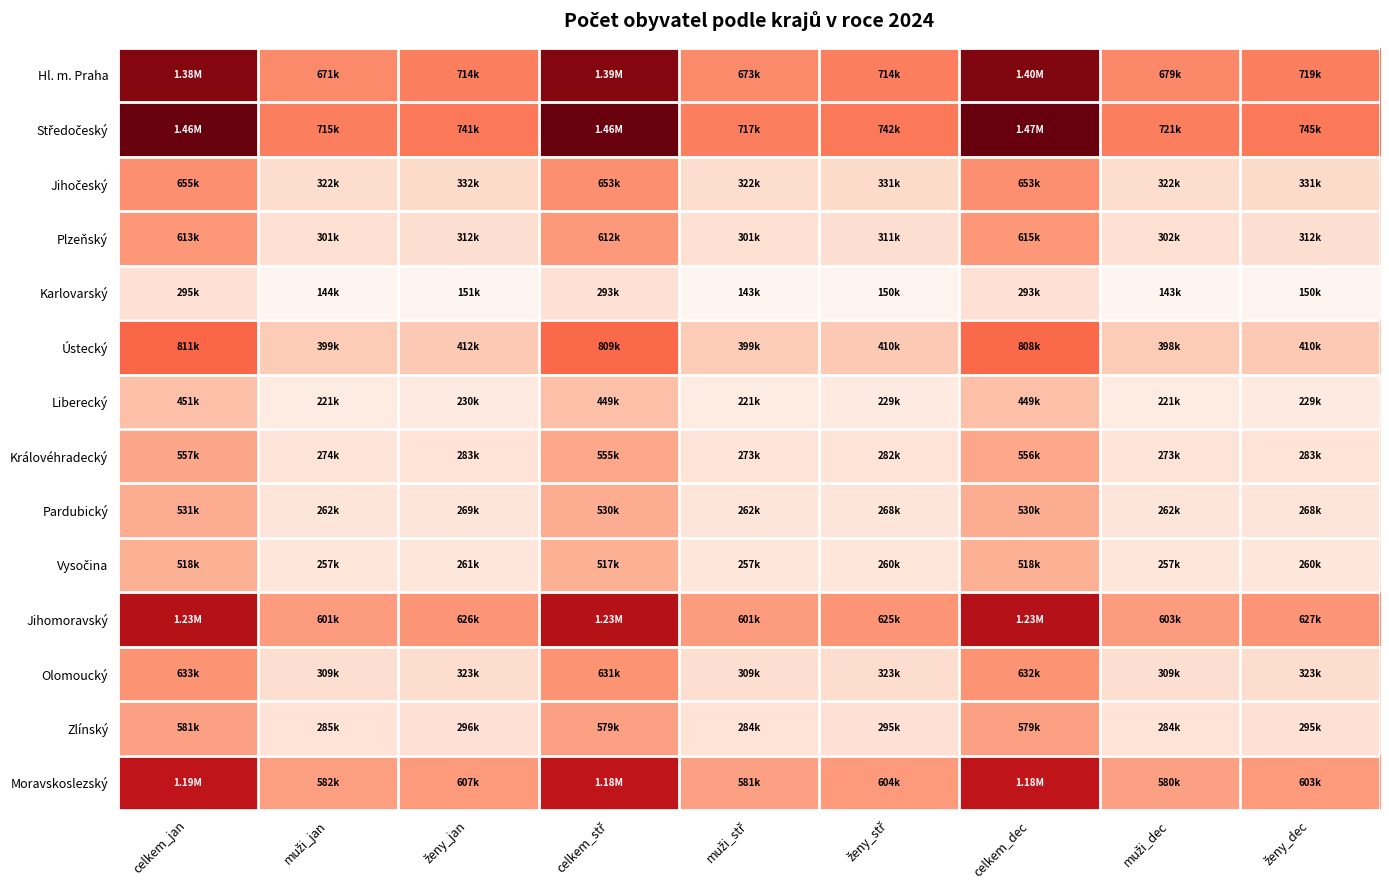

What is the maximum value shown in the chart?

1466215